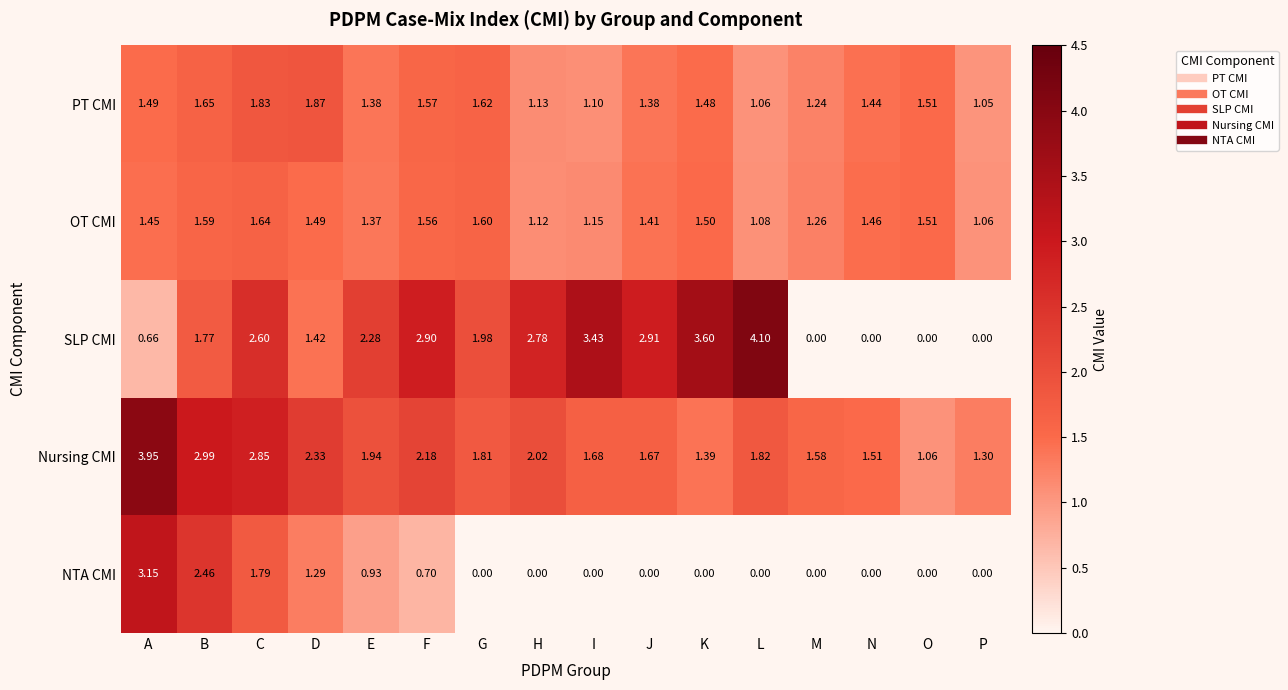

Between H and P, which series saw the biggest shift?

SLP CMI